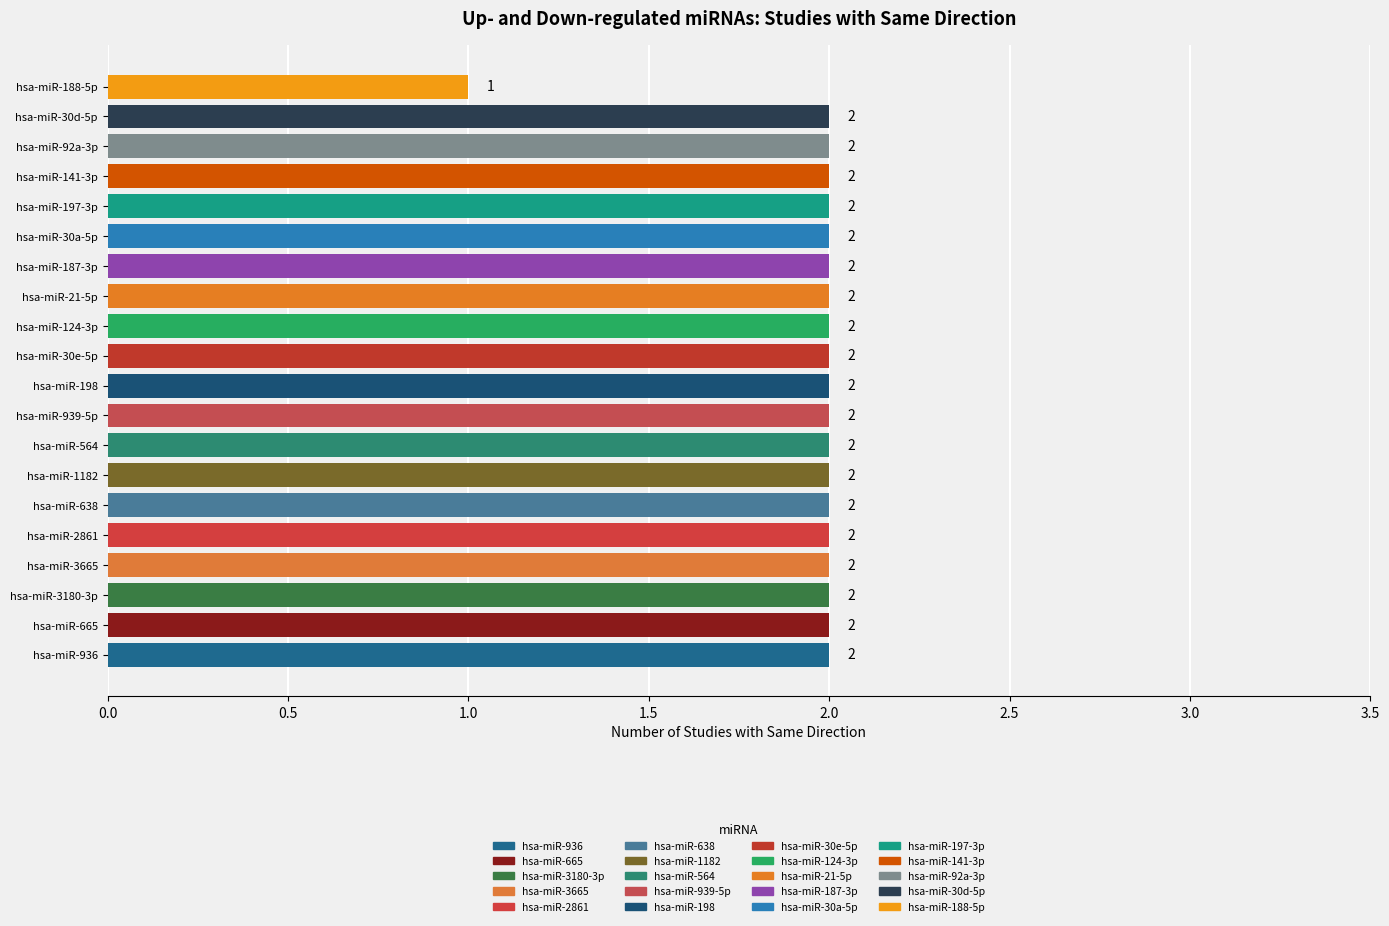

How many bars are there in total?

20